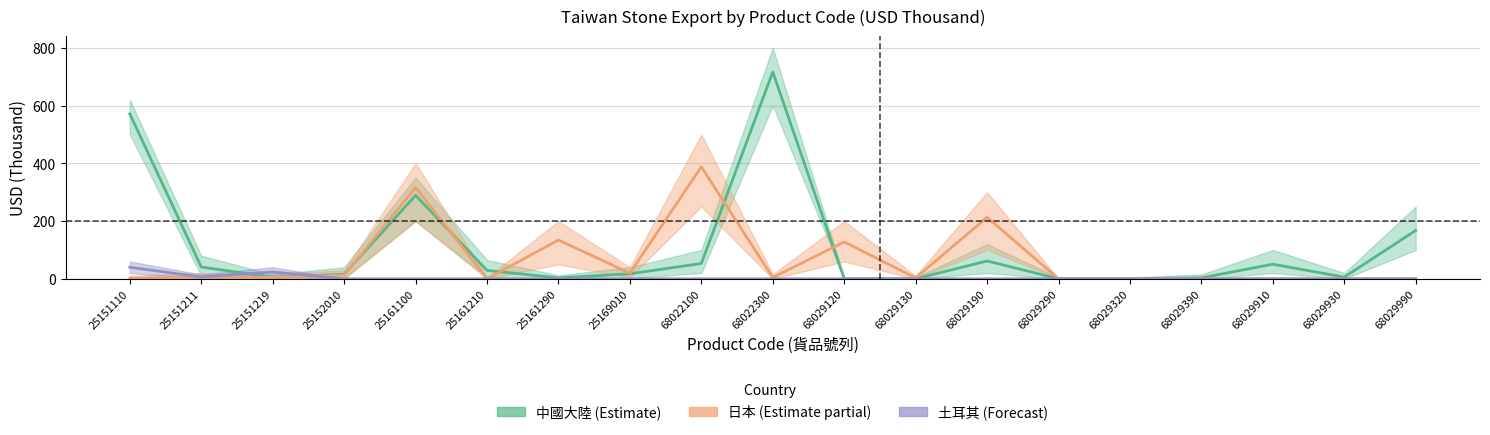

At which category does 土耳其 (Forecast) reach its first local valley?

25151211